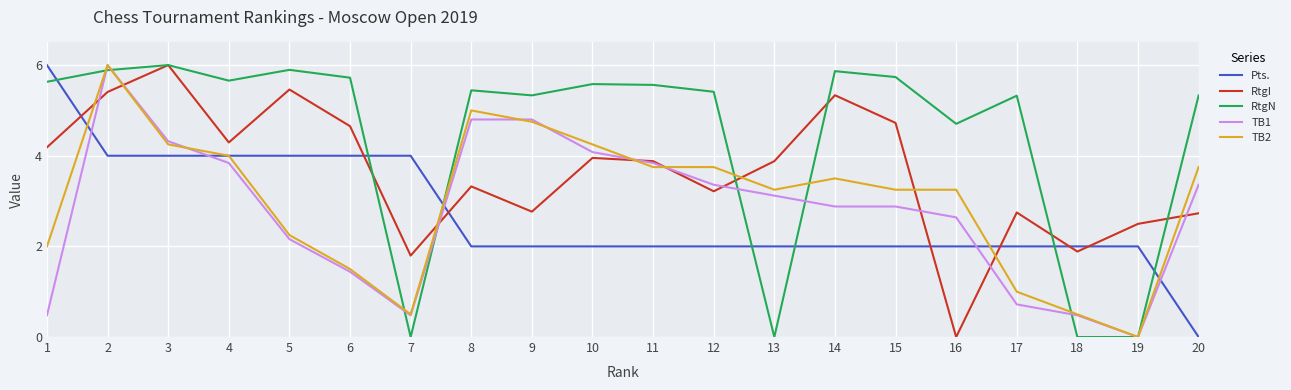

The Pts. series shows 4.0 at 4. True or false?

True